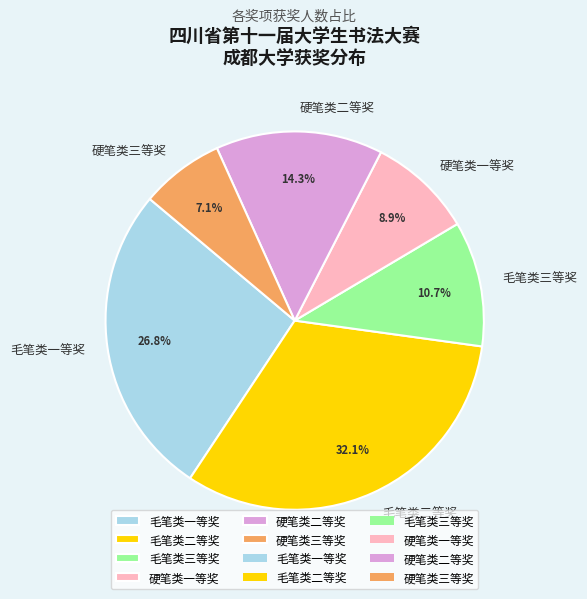

To the nearest percent, what is the combined percentage of 毛笔类三等奖 and 毛笔类二等奖?

43%